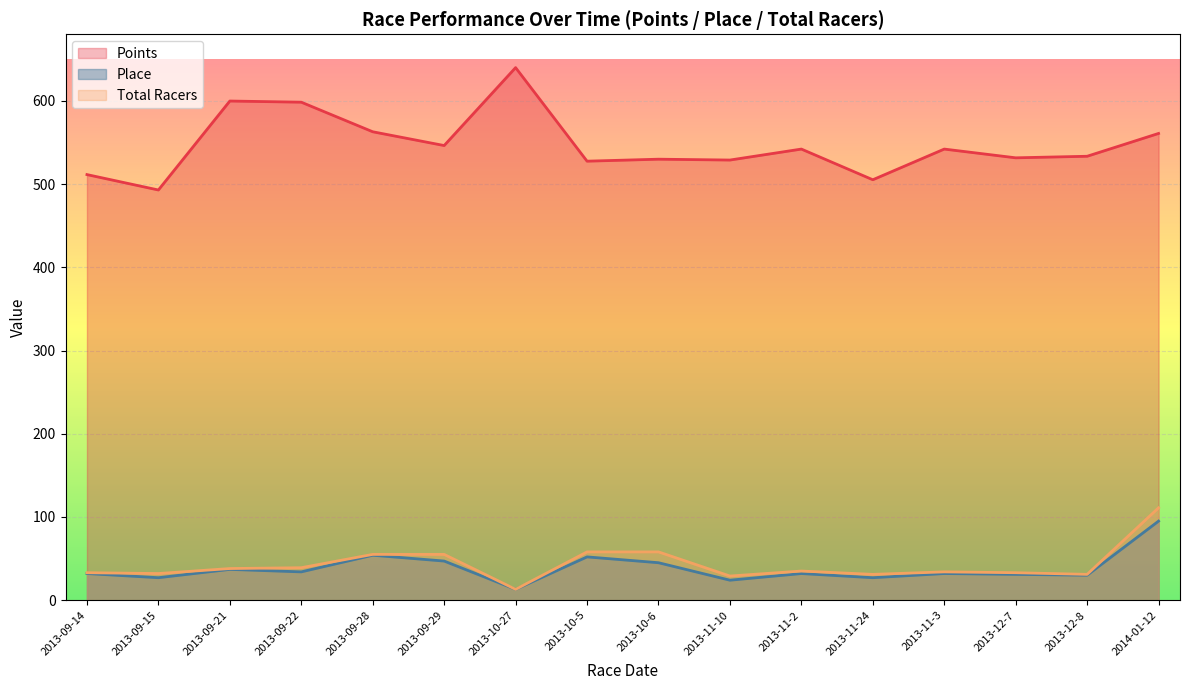

True or false: Total Racers and Place intersect in this chart.

False